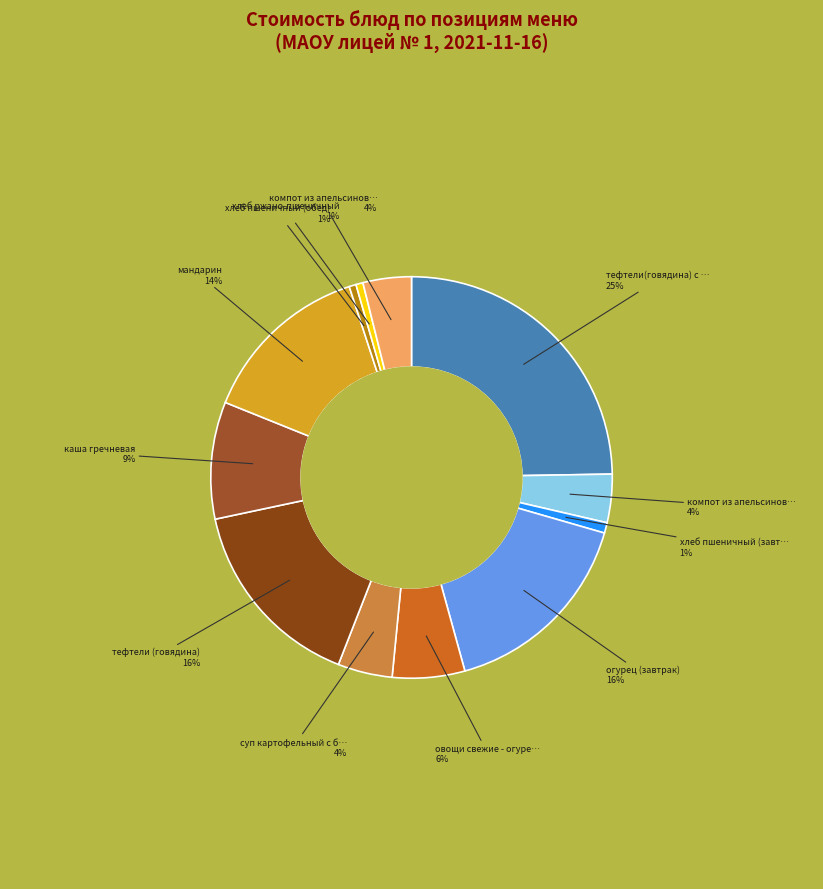

How many segments does this pie chart have?

12